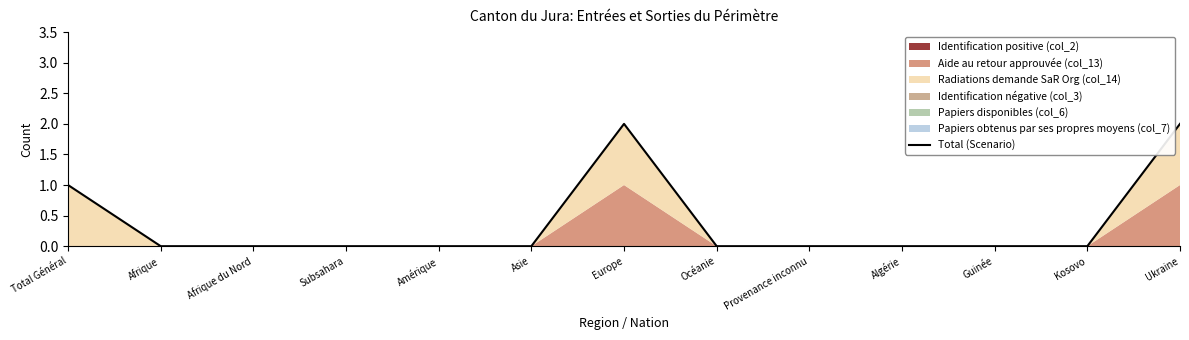

True or false: the data shows 0 at Subsahara.

True